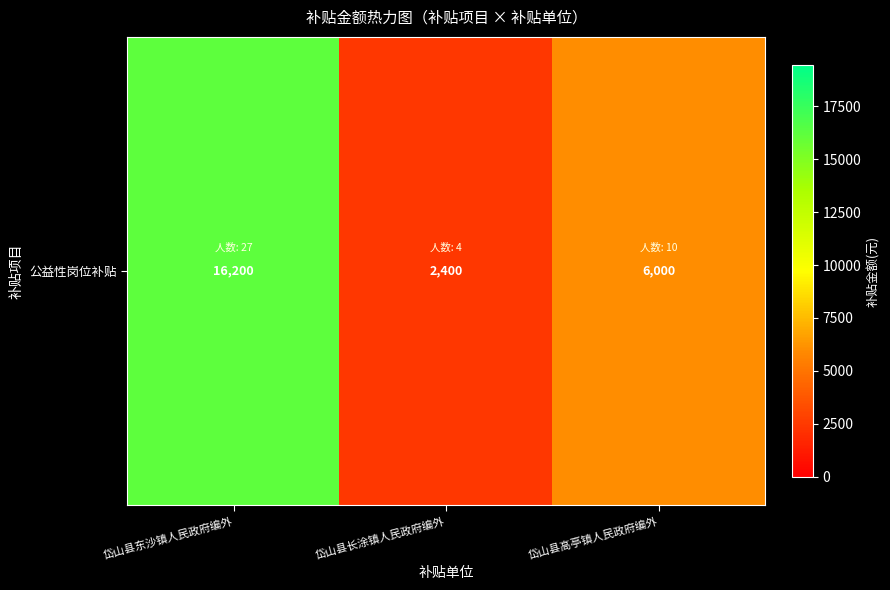

Reading right to left, what are all the values shown in this chart?

6000	2400	16200